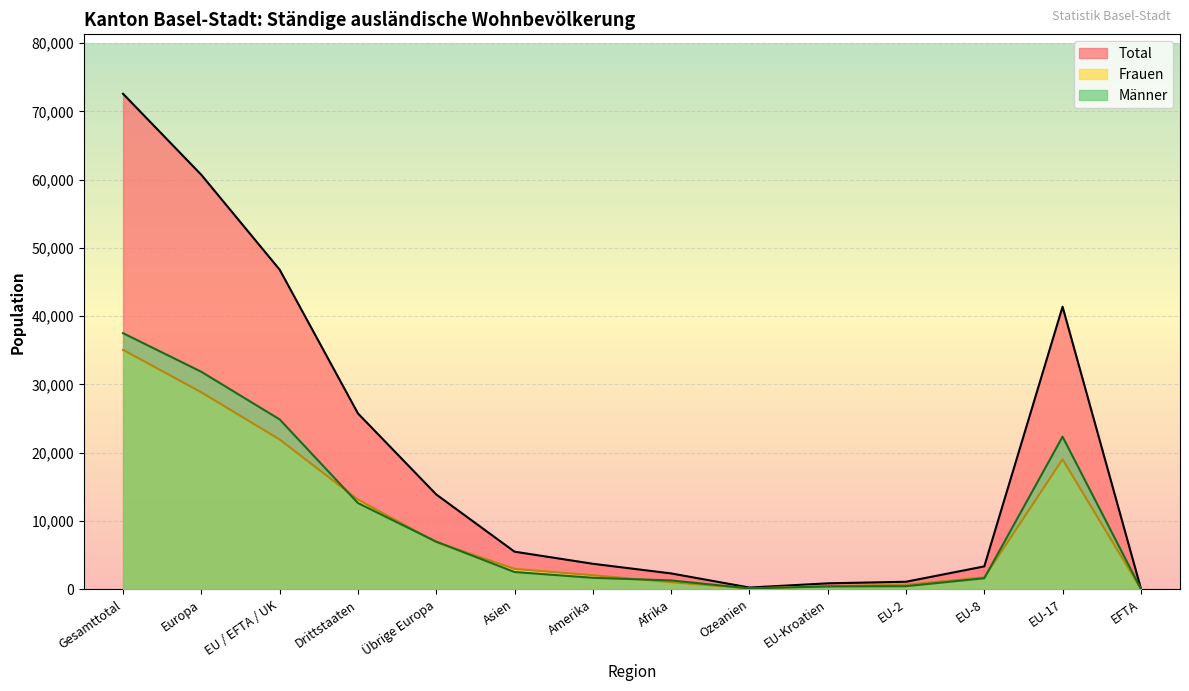

What is the sum of the Männer values at Gesamttotal and EU-17?

59854